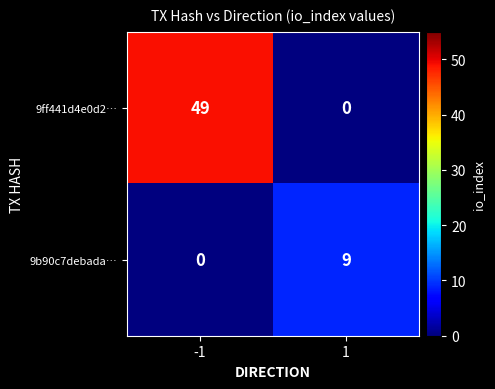

What is the sum of all 9b90c7debada… values?

9